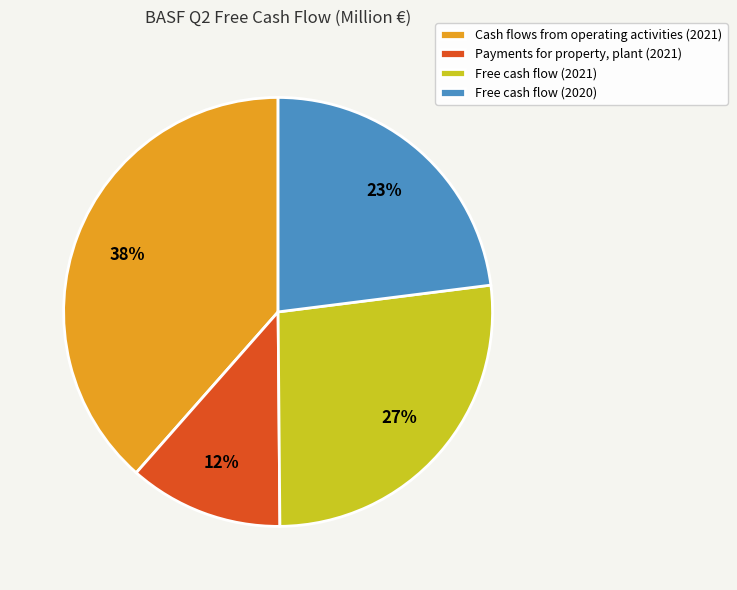

What is the ratio of the value at Free cash flow (2021) to the value at Cash flows from operating activities (2021)?

0.7